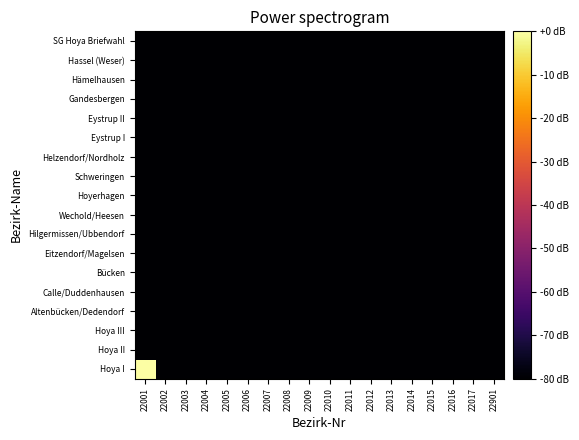

Reading left to right, extract all data points from this chart.

Hoya I: 22001=0	22002=-80	22003=-80	22004=-80	22005=-80	22006=-80	22007=-80	22008=-80	22009=-80	22010=-80	22011=-80	22012=-80	22013=-80	22014=-80	22015=-80	22016=-80	22017=-80	22901=-80
Hoya II: 22001=-80	22002=-80	22003=-80	22004=-80	22005=-80	22006=-80	22007=-80	22008=-80	22009=-80	22010=-80	22011=-80	22012=-80	22013=-80	22014=-80	22015=-80	22016=-80	22017=-80	22901=-80
Hoya III: 22001=-80	22002=-80	22003=-80	22004=-80	22005=-80	22006=-80	22007=-80	22008=-80	22009=-80	22010=-80	22011=-80	22012=-80	22013=-80	22014=-80	22015=-80	22016=-80	22017=-80	22901=-80
Altenbücken/Dedendorf: 22001=-80	22002=-80	22003=-80	22004=-80	22005=-80	22006=-80	22007=-80	22008=-80	22009=-80	22010=-80	22011=-80	22012=-80	22013=-80	22014=-80	22015=-80	22016=-80	22017=-80	22901=-80
Calle/Duddenhausen: 22001=-80	22002=-80	22003=-80	22004=-80	22005=-80	22006=-80	22007=-80	22008=-80	22009=-80	22010=-80	22011=-80	22012=-80	22013=-80	22014=-80	22015=-80	22016=-80	22017=-80	22901=-80
Bücken: 22001=-80	22002=-80	22003=-80	22004=-80	22005=-80	22006=-80	22007=-80	22008=-80	22009=-80	22010=-80	22011=-80	22012=-80	22013=-80	22014=-80	22015=-80	22016=-80	22017=-80	22901=-80
Eitzendorf/Magelsen: 22001=-80	22002=-80	22003=-80	22004=-80	22005=-80	22006=-80	22007=-80	22008=-80	22009=-80	22010=-80	22011=-80	22012=-80	22013=-80	22014=-80	22015=-80	22016=-80	22017=-80	22901=-80
Hilgermissen/Ubbendorf: 22001=-80	22002=-80	22003=-80	22004=-80	22005=-80	22006=-80	22007=-80	22008=-80	22009=-80	22010=-80	22011=-80	22012=-80	22013=-80	22014=-80	22015=-80	22016=-80	22017=-80	22901=-80
Wechold/Heesen: 22001=-80	22002=-80	22003=-80	22004=-80	22005=-80	22006=-80	22007=-80	22008=-80	22009=-80	22010=-80	22011=-80	22012=-80	22013=-80	22014=-80	22015=-80	22016=-80	22017=-80	22901=-80
Hoyerhagen: 22001=-80	22002=-80	22003=-80	22004=-80	22005=-80	22006=-80	22007=-80	22008=-80	22009=-80	22010=-80	22011=-80	22012=-80	22013=-80	22014=-80	22015=-80	22016=-80	22017=-80	22901=-80
Schweringen: 22001=-80	22002=-80	22003=-80	22004=-80	22005=-80	22006=-80	22007=-80	22008=-80	22009=-80	22010=-80	22011=-80	22012=-80	22013=-80	22014=-80	22015=-80	22016=-80	22017=-80	22901=-80
Helzendorf/Nordholz: 22001=-80	22002=-80	22003=-80	22004=-80	22005=-80	22006=-80	22007=-80	22008=-80	22009=-80	22010=-80	22011=-80	22012=-80	22013=-80	22014=-80	22015=-80	22016=-80	22017=-80	22901=-80
Eystrup I: 22001=-80	22002=-80	22003=-80	22004=-80	22005=-80	22006=-80	22007=-80	22008=-80	22009=-80	22010=-80	22011=-80	22012=-80	22013=-80	22014=-80	22015=-80	22016=-80	22017=-80	22901=-80
Eystrup II: 22001=-80	22002=-80	22003=-80	22004=-80	22005=-80	22006=-80	22007=-80	22008=-80	22009=-80	22010=-80	22011=-80	22012=-80	22013=-80	22014=-80	22015=-80	22016=-80	22017=-80	22901=-80
Gandesbergen: 22001=-80	22002=-80	22003=-80	22004=-80	22005=-80	22006=-80	22007=-80	22008=-80	22009=-80	22010=-80	22011=-80	22012=-80	22013=-80	22014=-80	22015=-80	22016=-80	22017=-80	22901=-80
Hämelhausen: 22001=-80	22002=-80	22003=-80	22004=-80	22005=-80	22006=-80	22007=-80	22008=-80	22009=-80	22010=-80	22011=-80	22012=-80	22013=-80	22014=-80	22015=-80	22016=-80	22017=-80	22901=-80
Hassel (Weser): 22001=-80	22002=-80	22003=-80	22004=-80	22005=-80	22006=-80	22007=-80	22008=-80	22009=-80	22010=-80	22011=-80	22012=-80	22013=-80	22014=-80	22015=-80	22016=-80	22017=-80	22901=-80
SG Hoya Briefwahl: 22001=-80	22002=-80	22003=-80	22004=-80	22005=-80	22006=-80	22007=-80	22008=-80	22009=-80	22010=-80	22011=-80	22012=-80	22013=-80	22014=-80	22015=-80	22016=-80	22017=-80	22901=-80